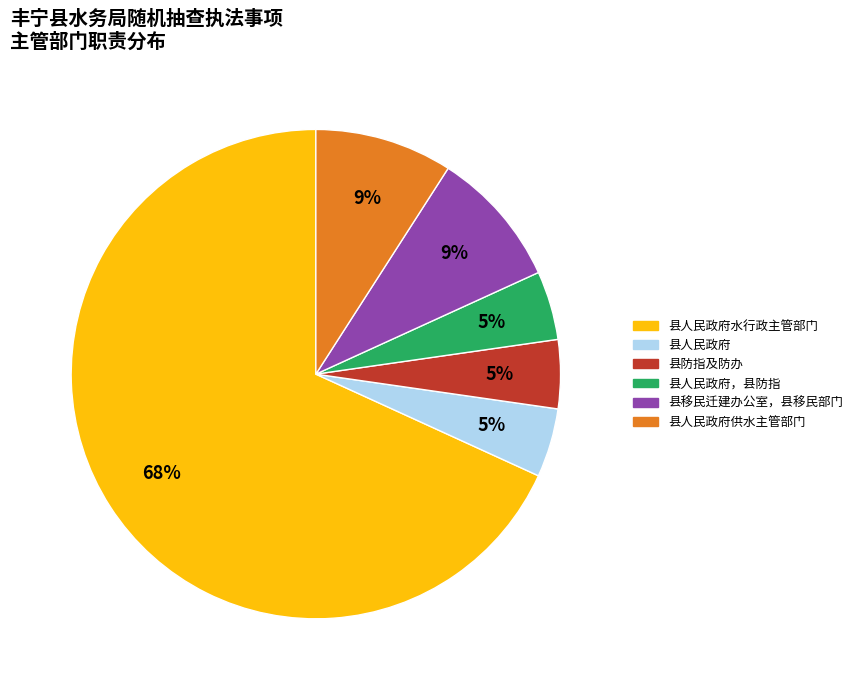

Does any single category account for the majority?

Yes